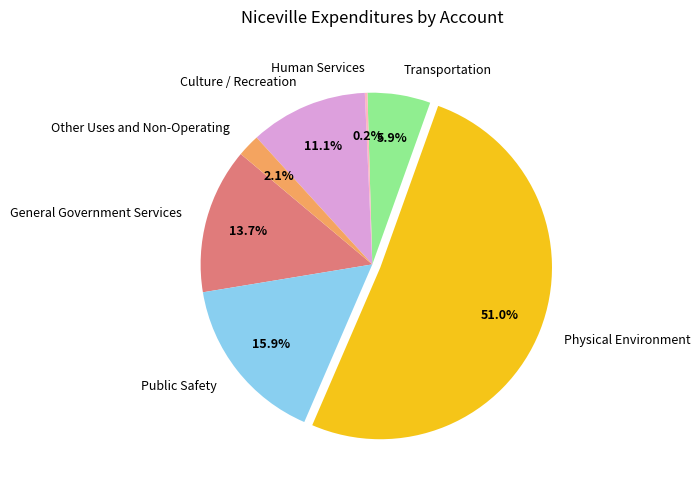

To the nearest percent, what is the difference between the largest and smallest slice percentages?

51%